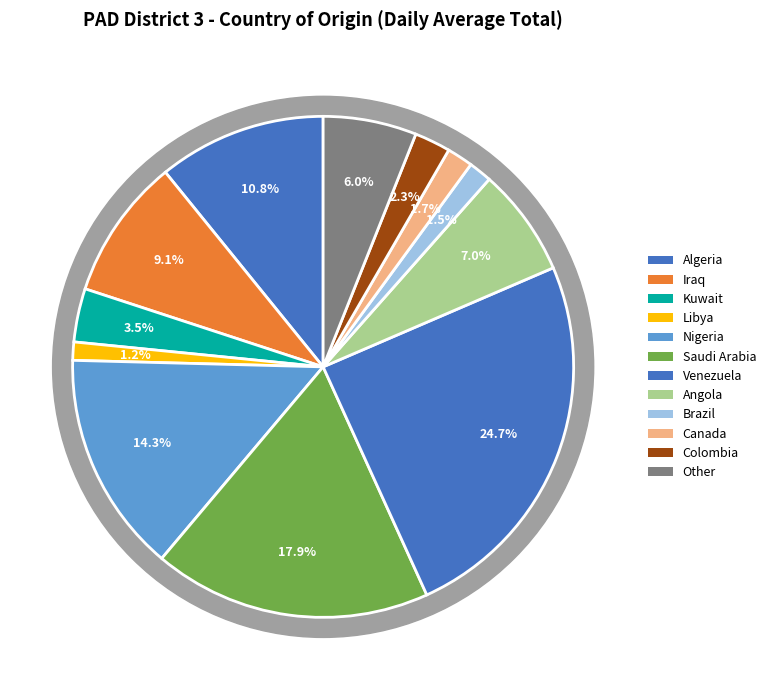

True or false: Canada accounts for 2% of the total.

True